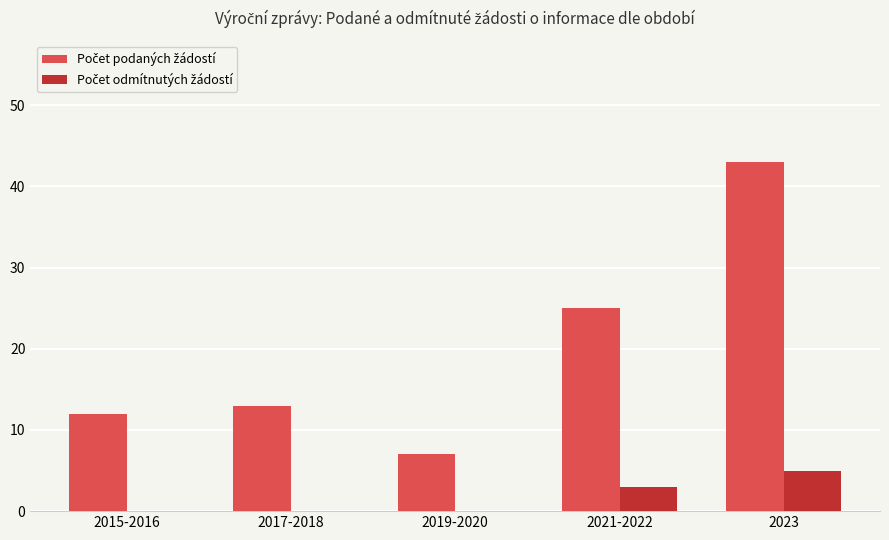

What is the total value across all series at 2021-2022?

28